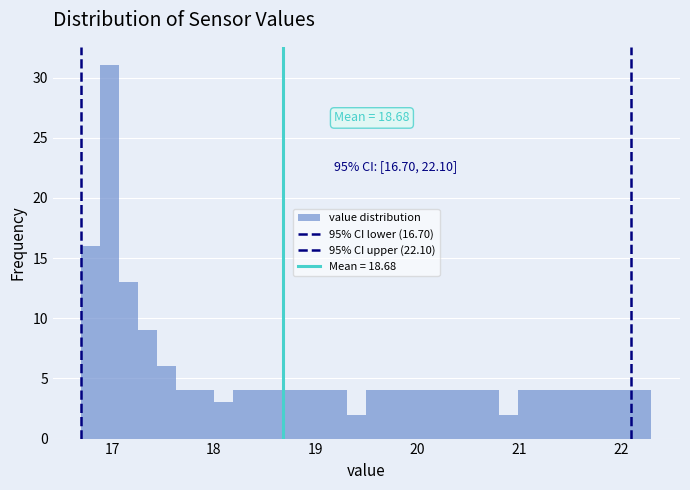

Read against the x-axis, roughly where is the centre of the tallest bar?

17.0